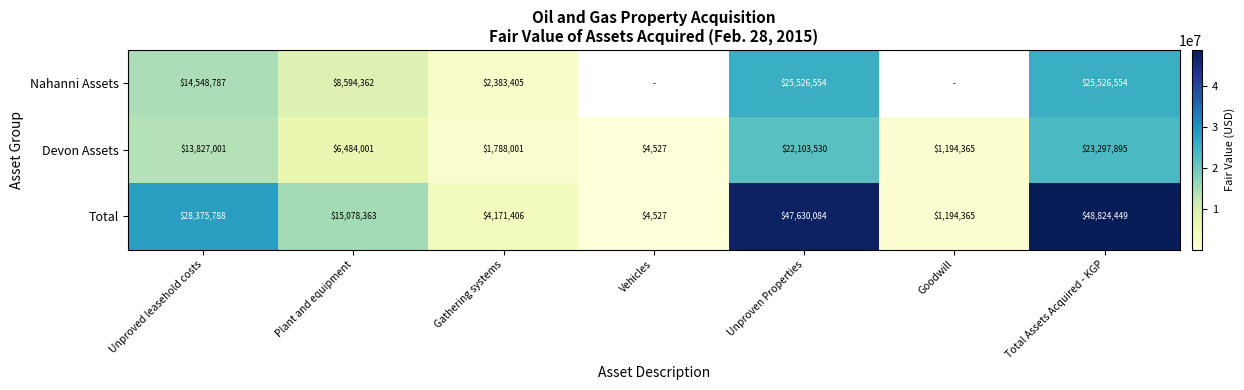

True or false: Total has a value of 24670171.5 at Total Assets Acquired - KGP.

False